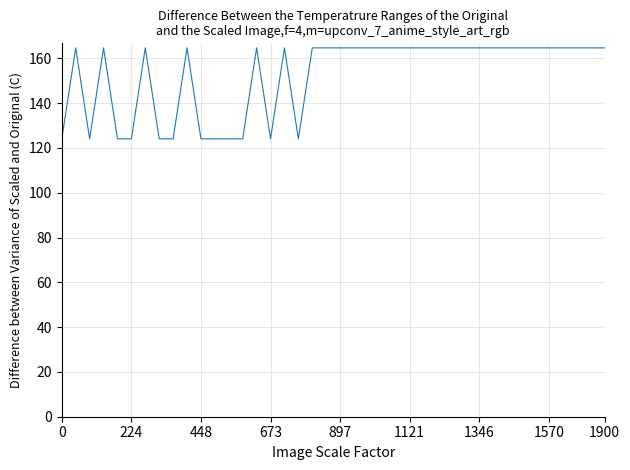

Reading left to right, list all the values displayed in this chart.

124.0	164.6	124.0	164.6	124.0	124.0	164.6	124.0	124.0	164.6	124.0	124.0	124.0	124.0	164.6	124.0	164.6	124.0	164.6	164.6	164.6	164.6	164.6	164.6	164.6	164.6	164.6	164.6	164.6	164.6	164.6	164.6	164.6	164.6	164.6	164.6	164.6	164.6	164.6	164.6